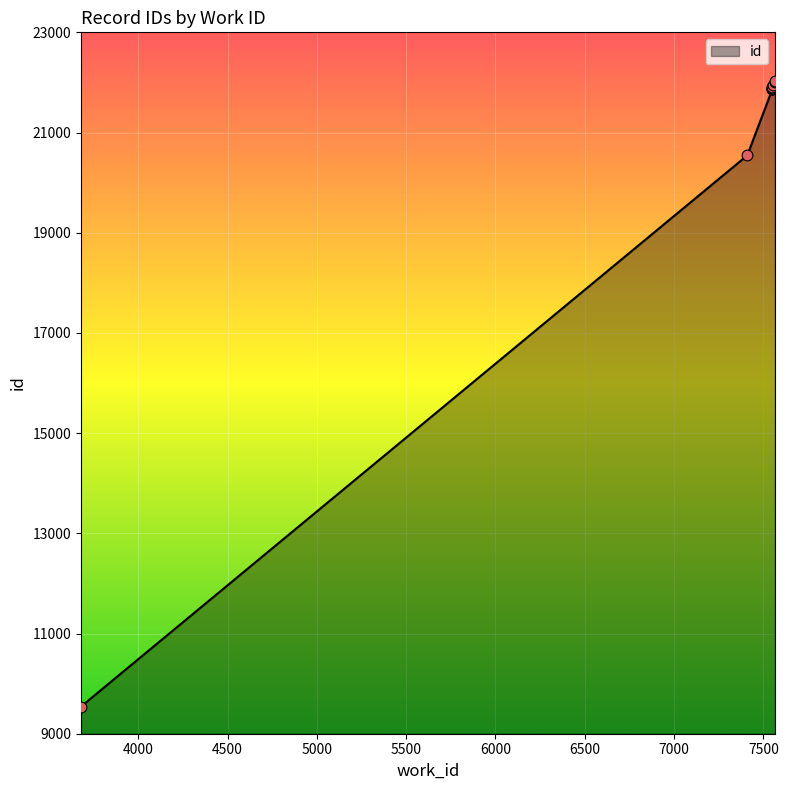

Approximately how many times larger is the value at 7550 compared to 7565?

1.0